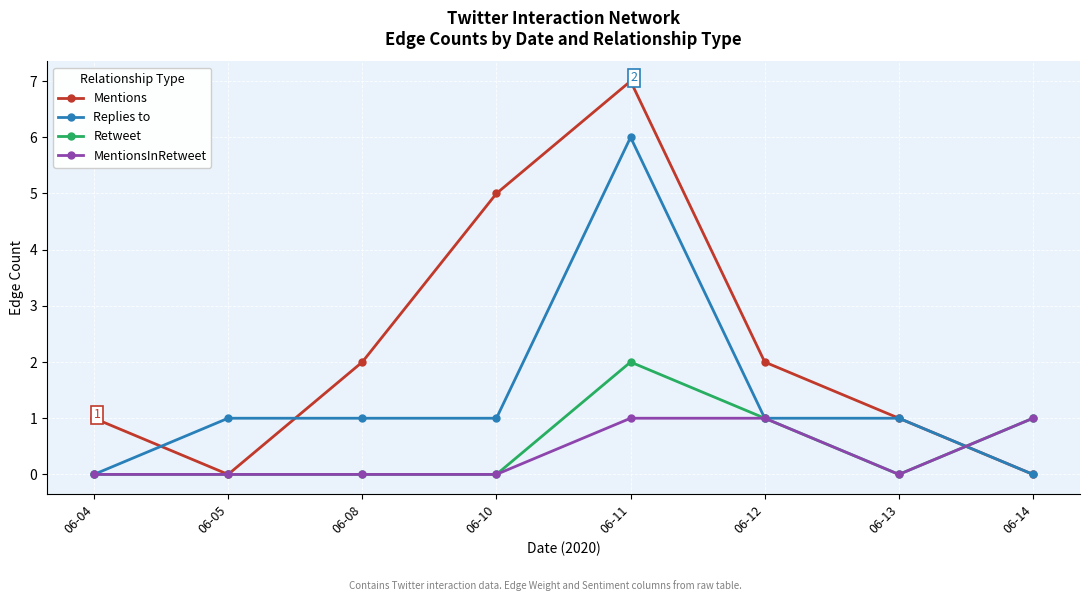

Is it true that Retweet equals 0 at 06-08?

True